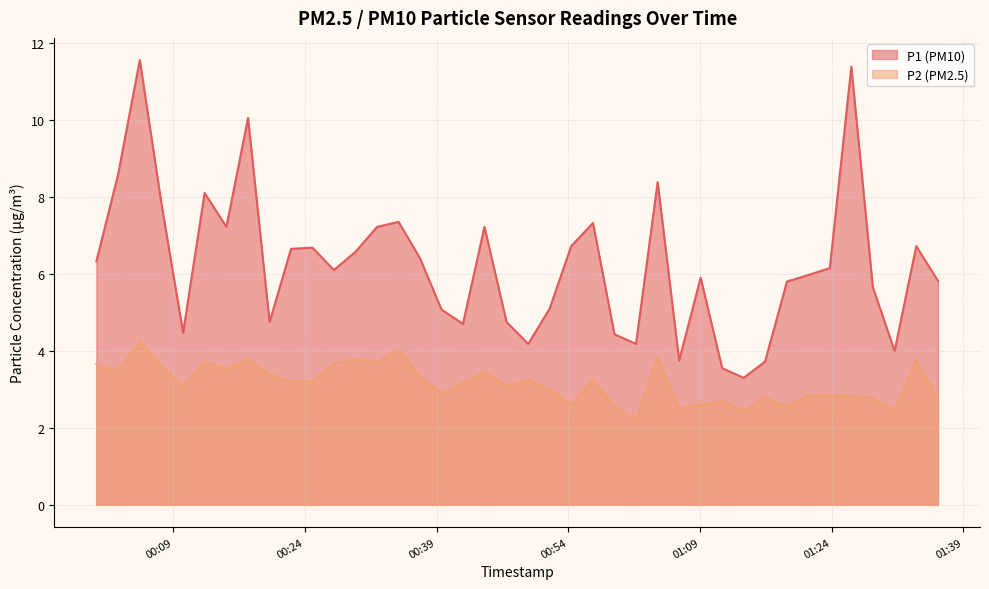

True or false: P2 and P1 intersect in this chart.

False